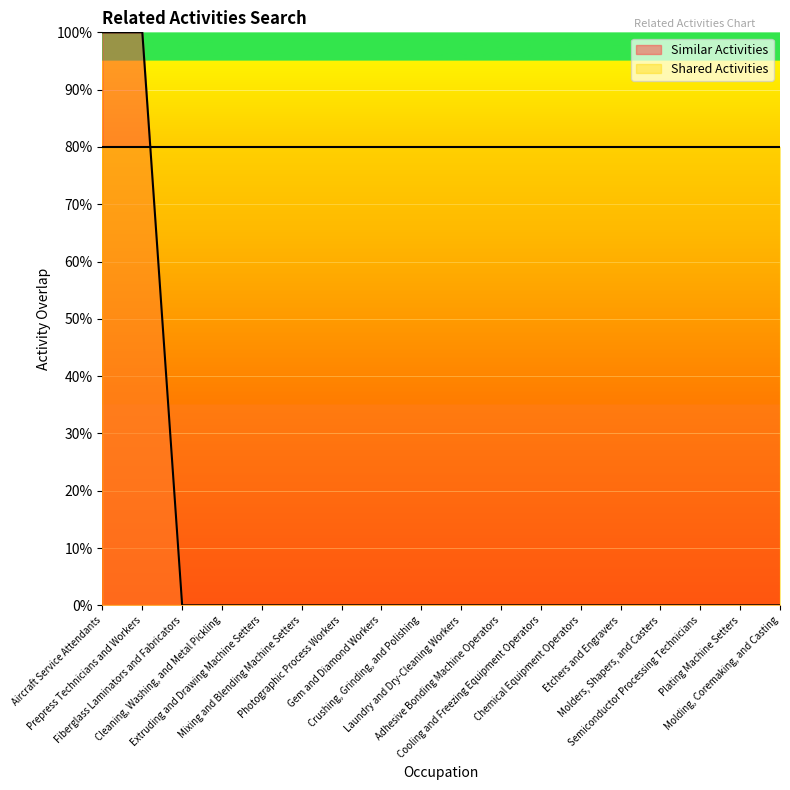

The chart shows a value of 0 at Semiconductor Processing Technicians. True or false?

True